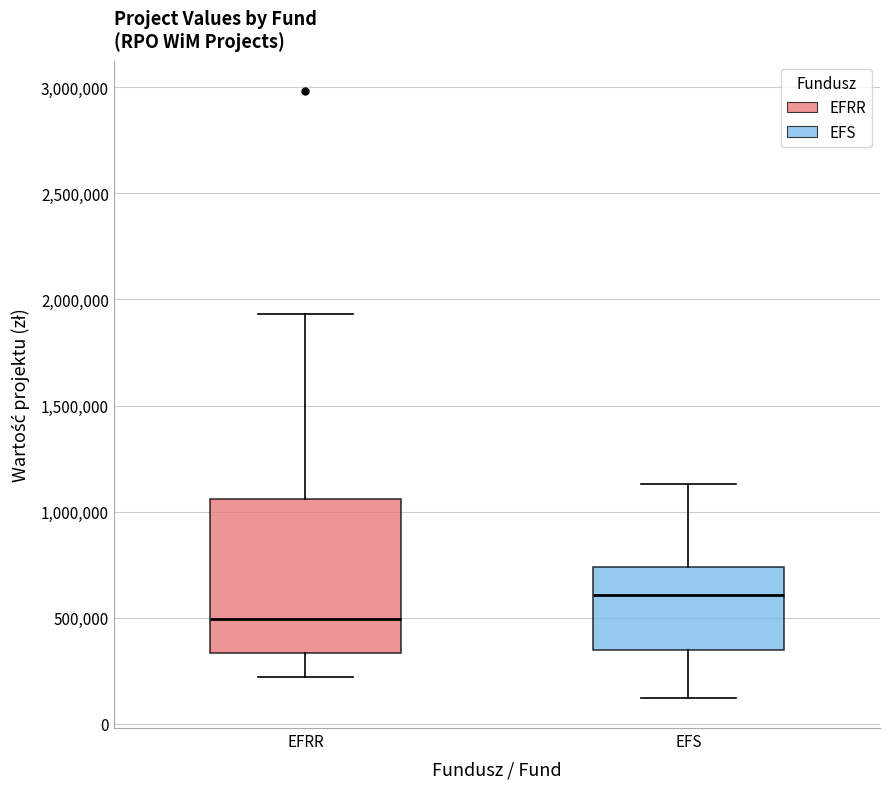

Reading left to right, transcribe this box plot: for each box, give where its median line is, the range the box spans, and where its two whiskers end, as read against the y-axis. The values are not printed on the chart, so give them approximately, as read against the axis.

EFRR: median 500000, box 350000 to 1050000, whiskers 200000 to 1950000
EFS: median 600000, box 350000 to 750000, whiskers 100000 to 1150000